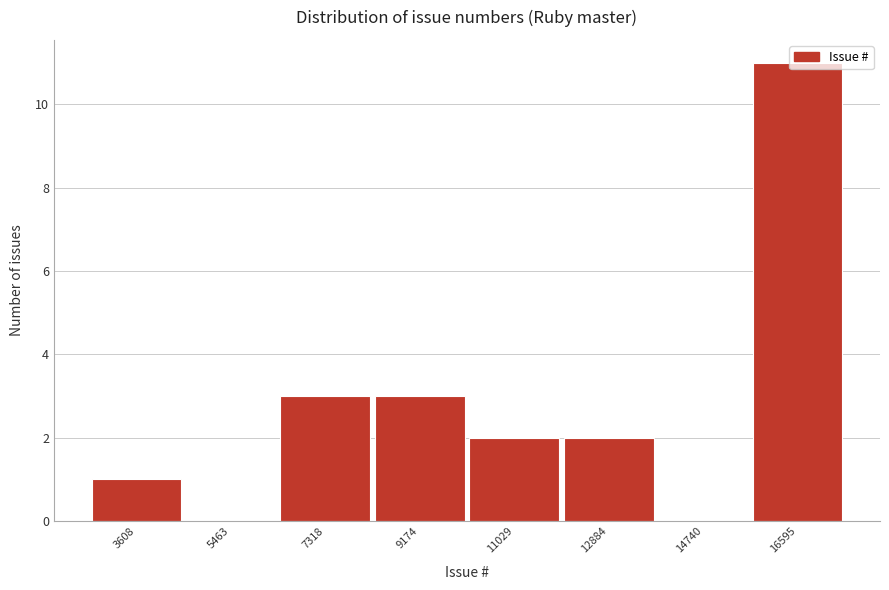

Which has a higher value, 7318 or 3608?

7318